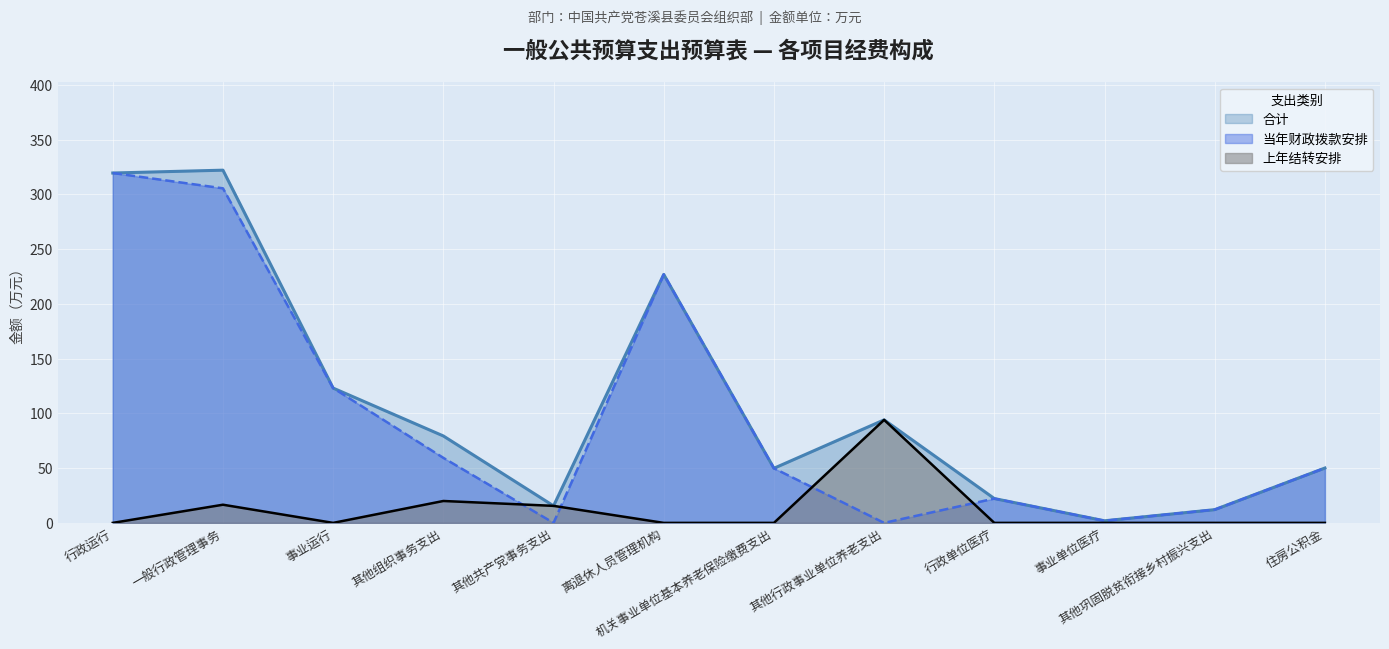

At which label does 当年财政拨款安排 reach its minimum?

其他共产党事务支出